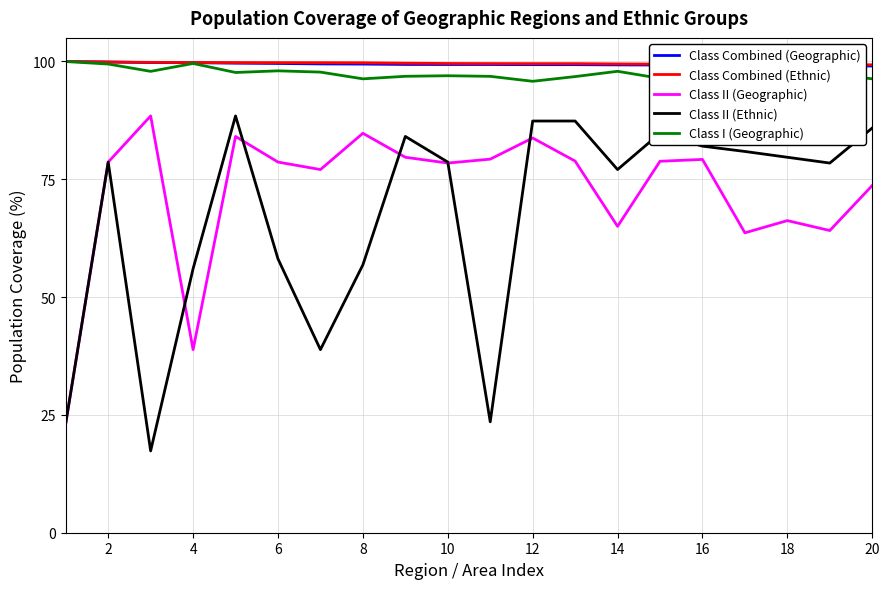

What is the greatest value displayed?

100.0